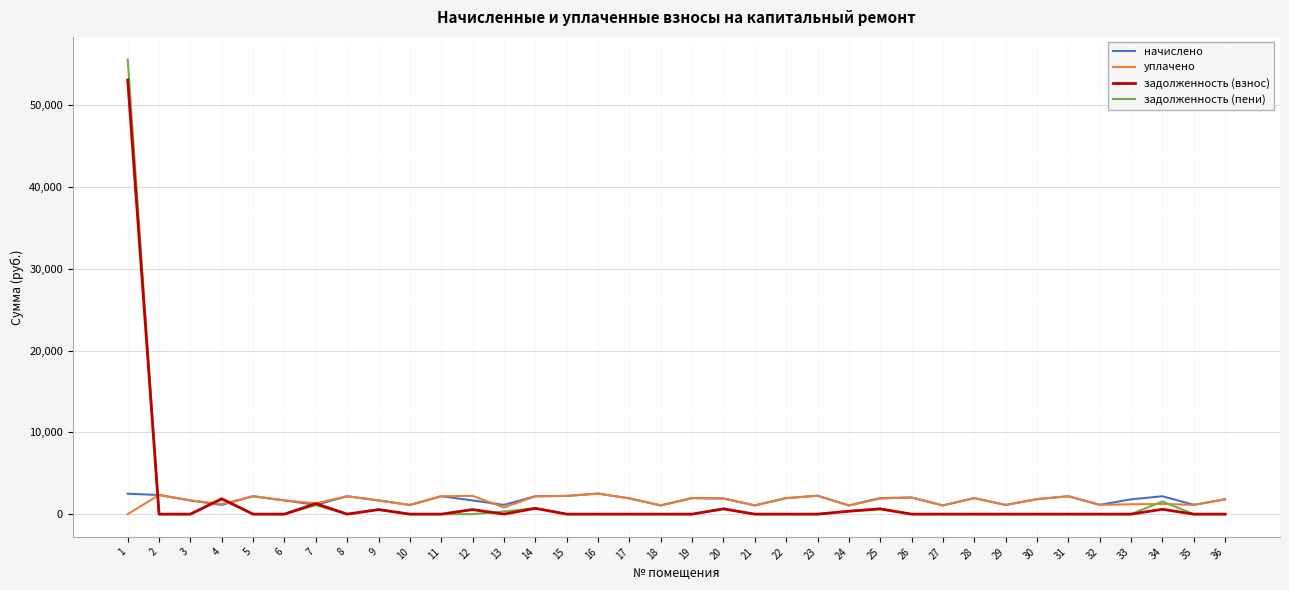

What is the maximum value for начислено?

2514.5